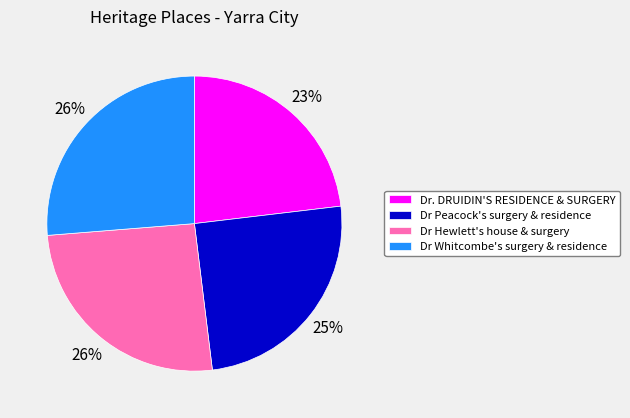

How many slices are in this pie chart?

4